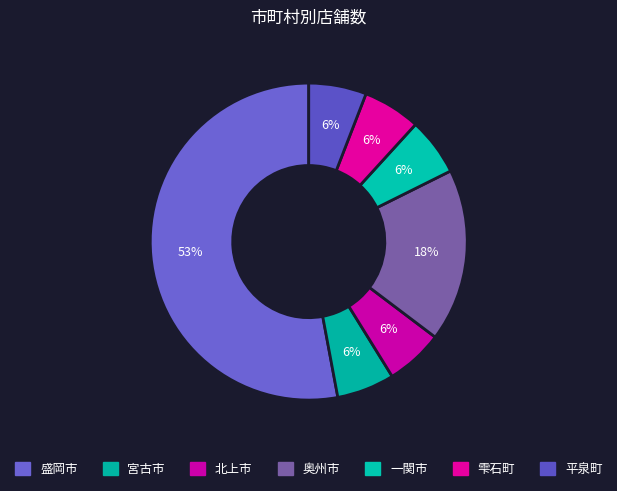

To the nearest percent, what is the difference between the largest and smallest slice percentages?

47%